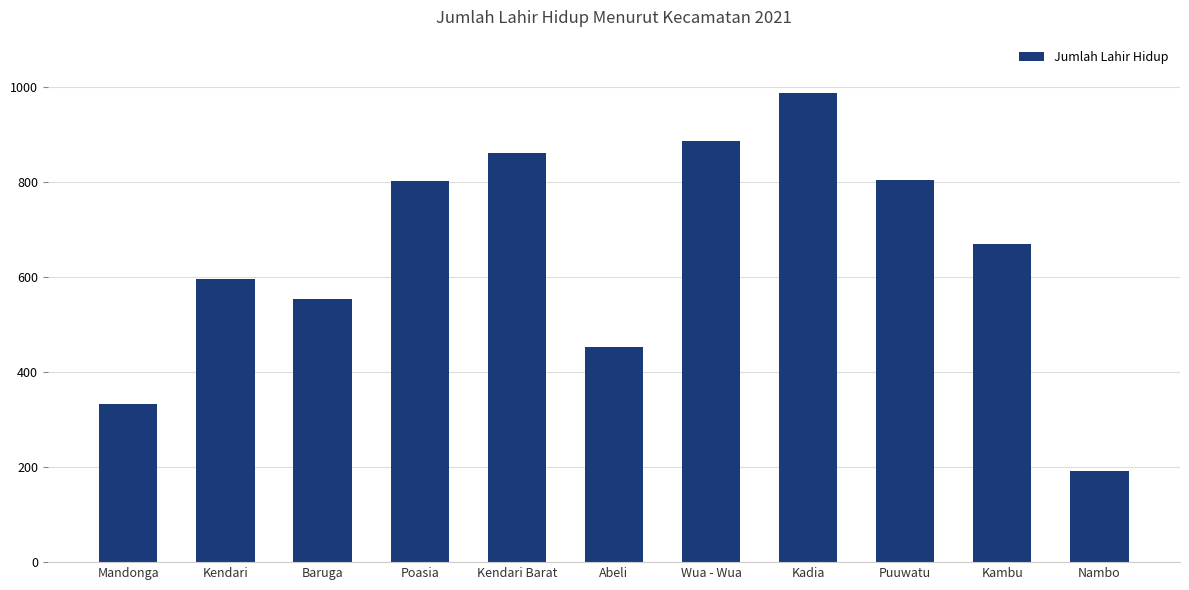

What is the ratio of the value at Kambu to the value at Mandonga?

2.0